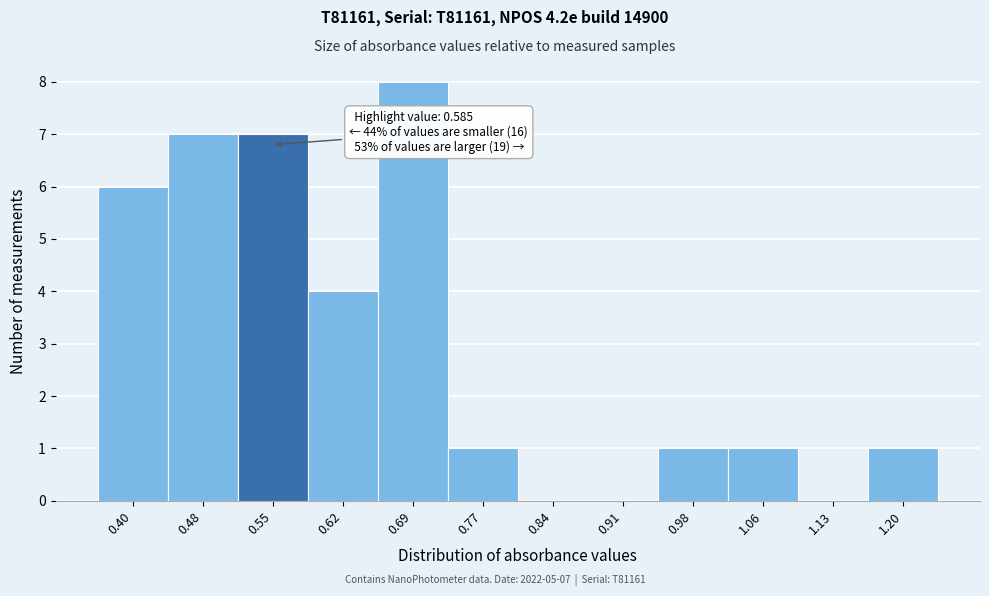

Reading left to right, transcribe all the data shown in this chart.

0.40=6	0.48=7	0.55=7	0.62=4	0.69=8	0.77=1	0.84=0	0.91=0	0.98=1	1.06=1	1.13=0	1.20=1